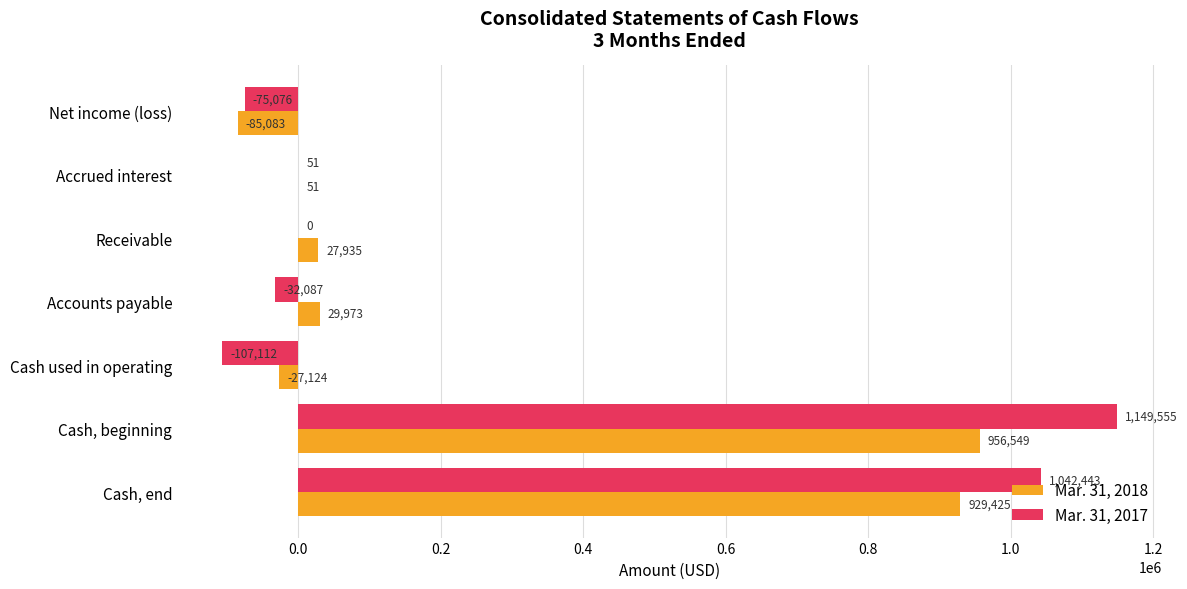

What is the average value of the Mar. 31, 2018 series?

261675